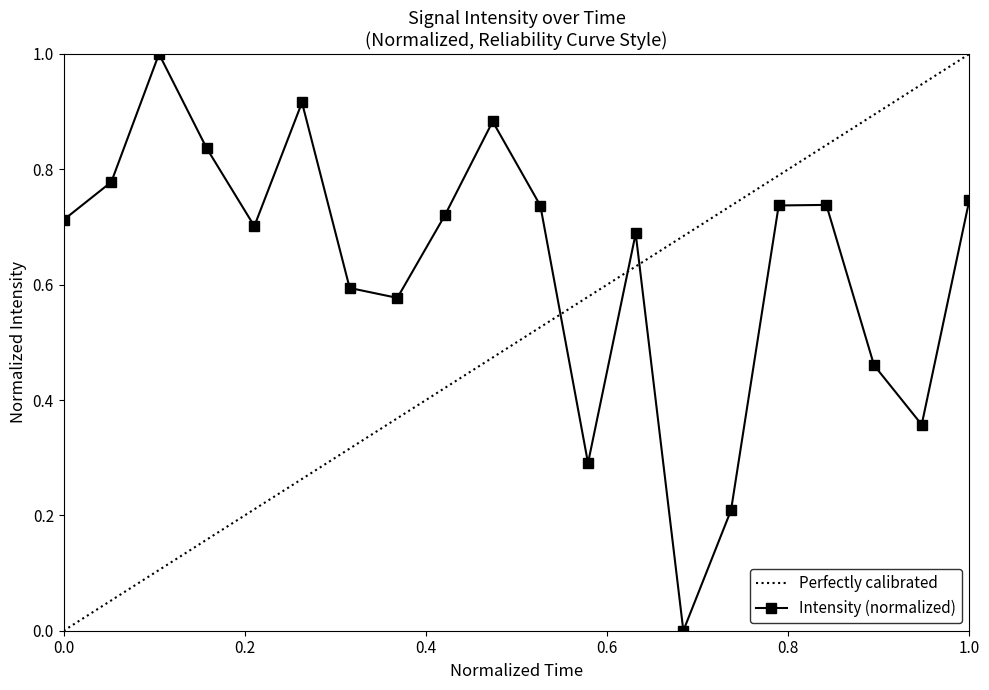

In Intensity (normalized), how many points are lower than both neighbors (excluding endpoints)?

5